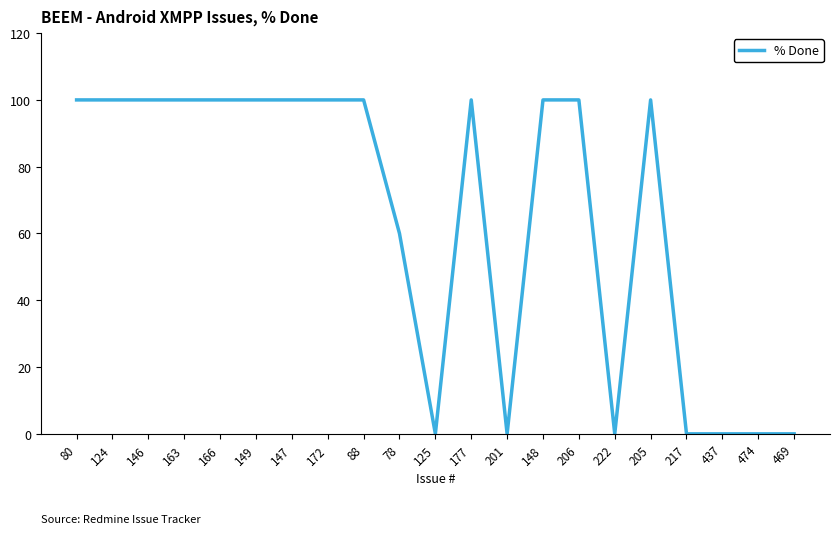

Between 149 and 437, which is larger?

149